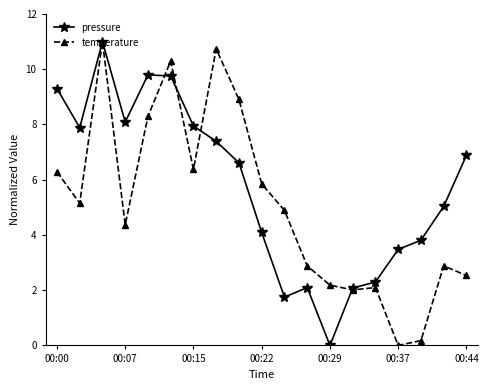

What are all the series names shown in the legend?

pressure, temperature